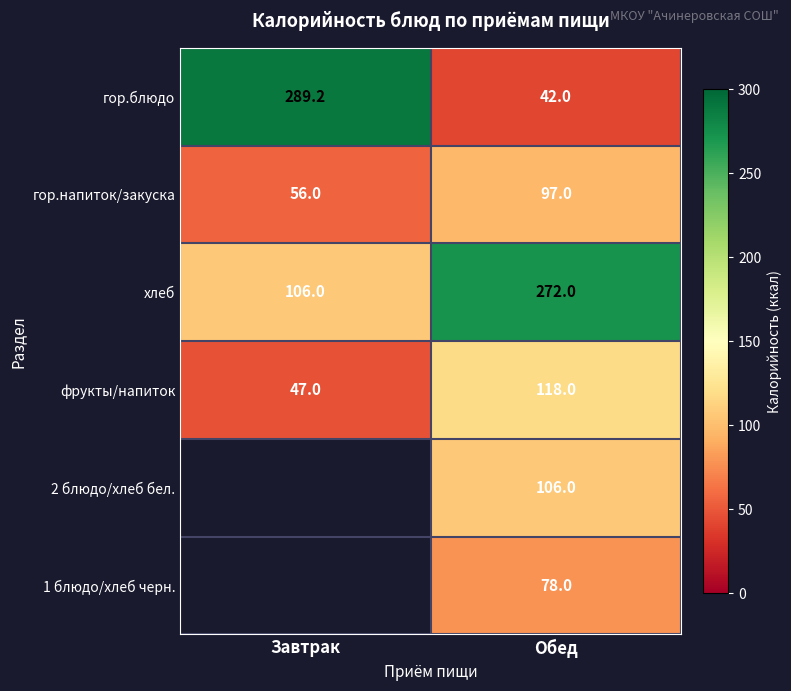

Is the value of 1 блюдо/хлеб черн. at Обед greater than the value of 2 блюдо/хлеб бел. at Обед?

No